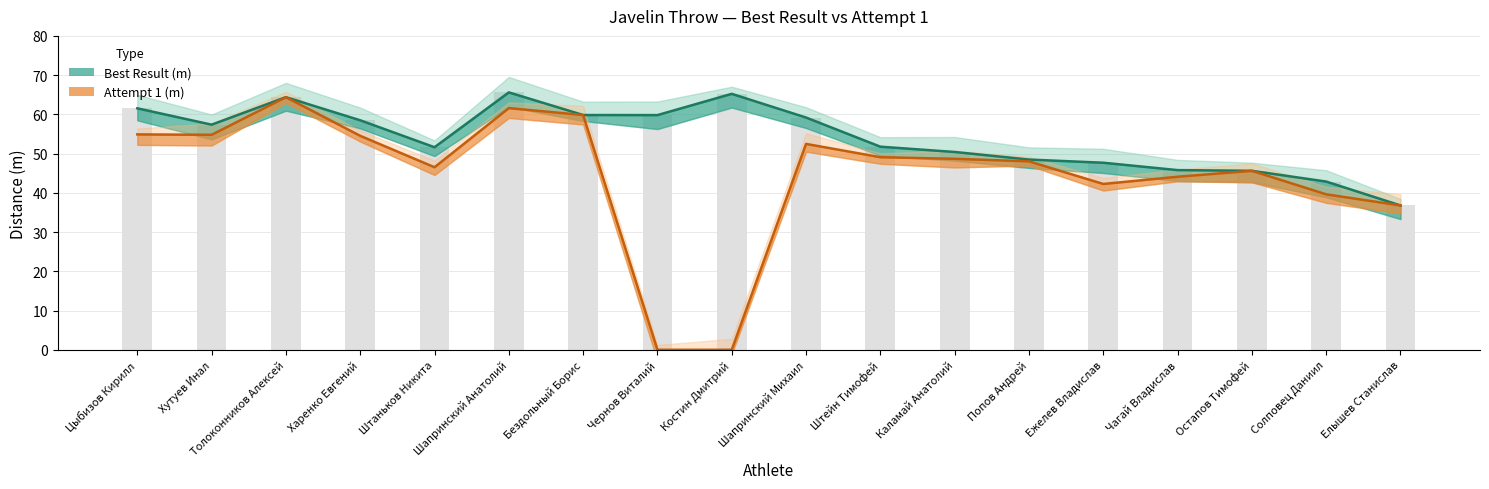

What is the label of the 12th bar from the left?

Каламай Анатолий